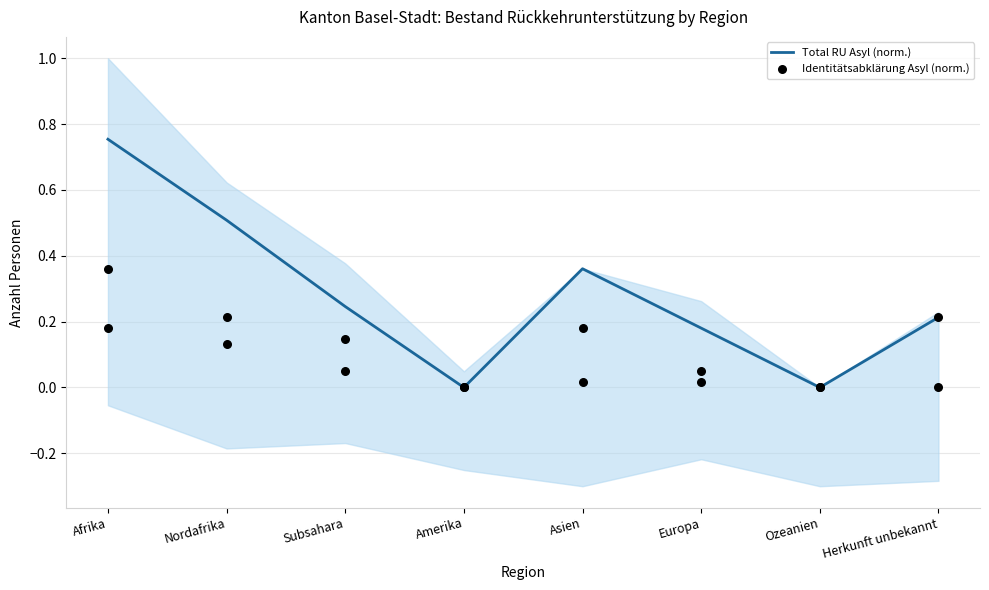

Is the value of Total RU Asyl (norm.) at Amerika greater than the value of Identitätsabklärung Asyl (norm.) at Herkunft unbekannt?

No